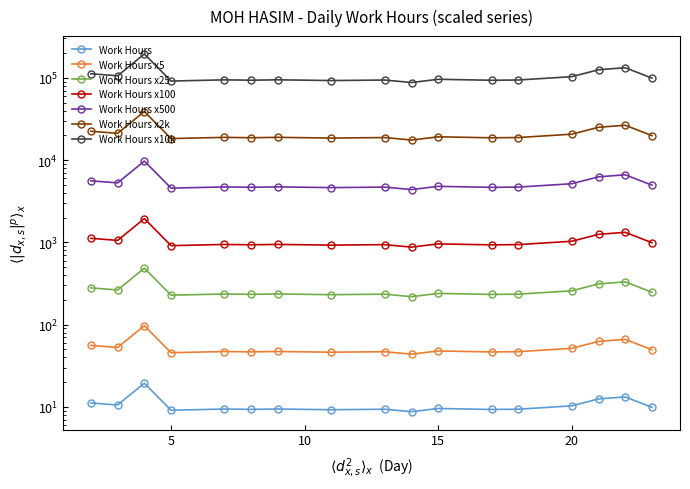

At which label does the data first exceed 9?

2